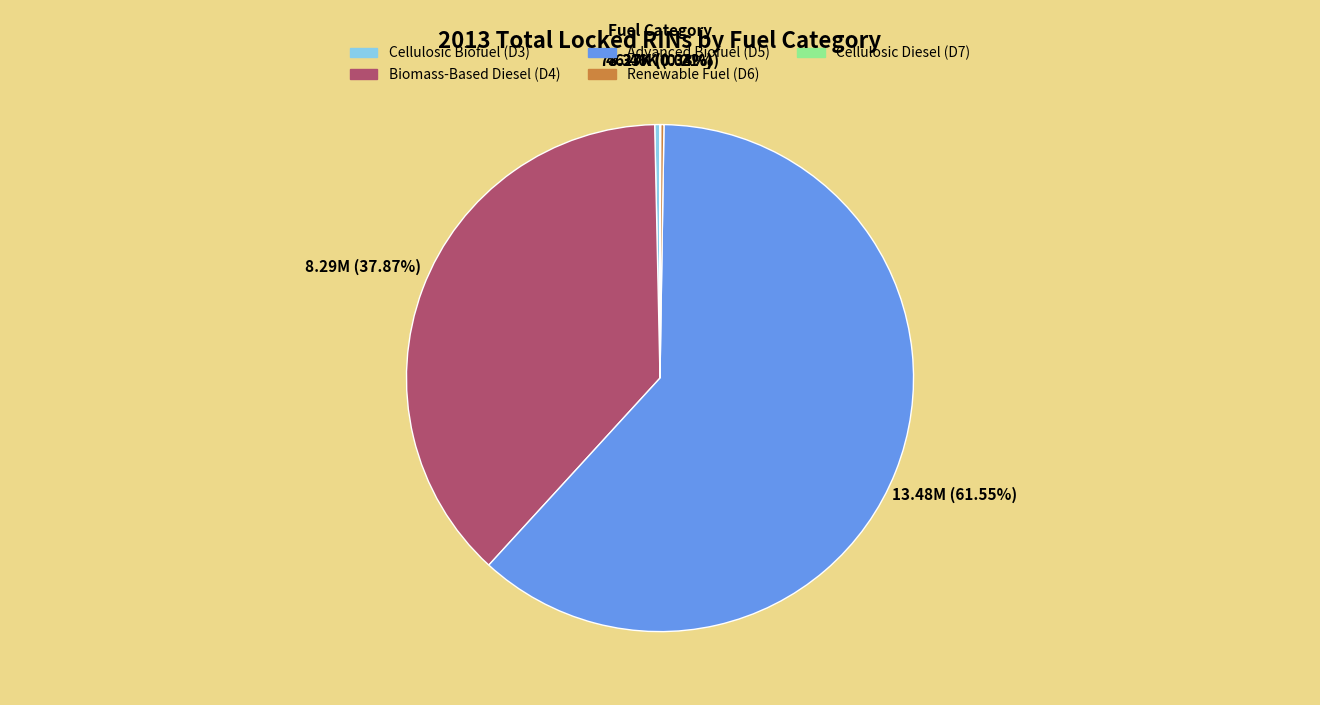

What is the ratio of the value at Advanced Biofuel (D5) to the value at Cellulosic Biofuel (D3)?

183.9